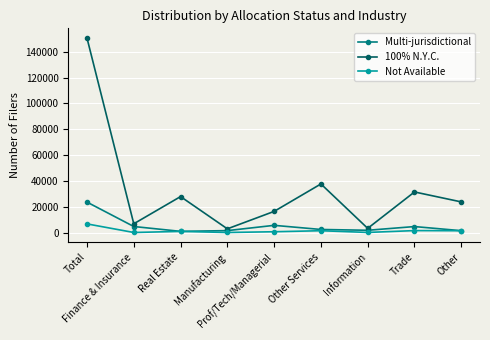

Between Total and Trade, which series saw the biggest shift?

100% N.Y.C.